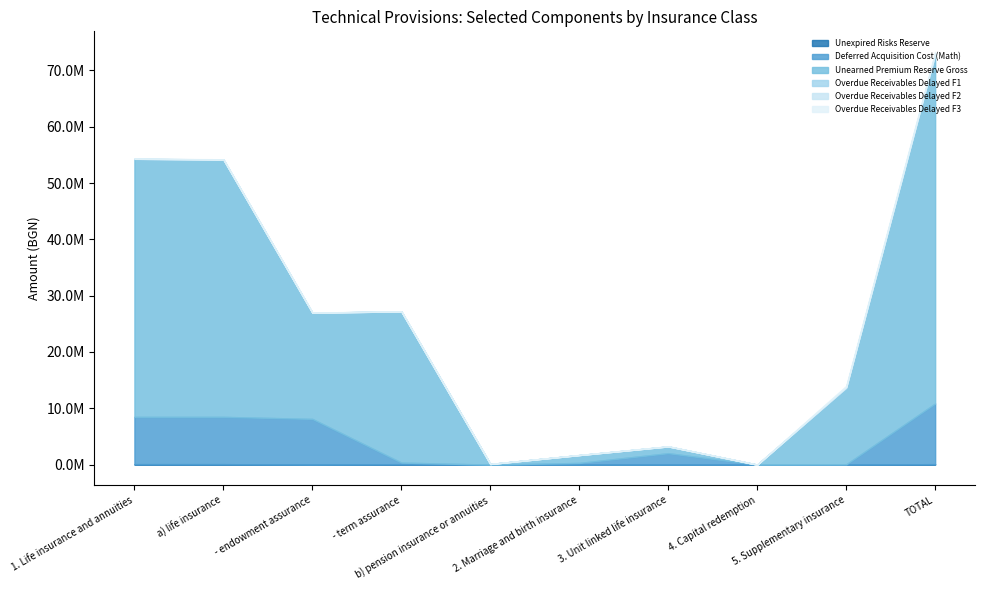

What is the label of the 8th point from the left?

4. Capital redemption